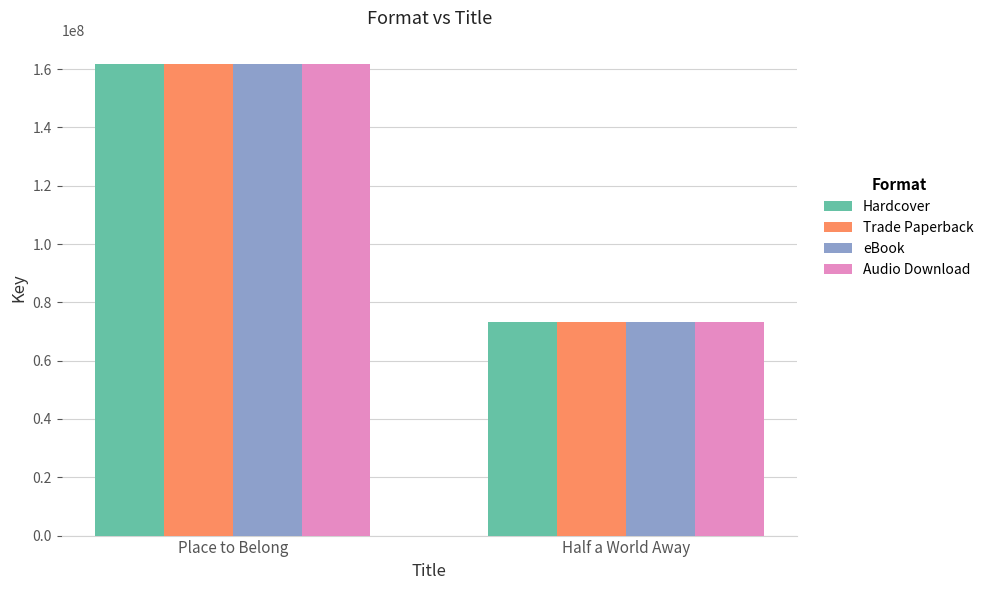

What are all the series names shown in the legend?

Hardcover, Trade Paperback, eBook, Audio Download